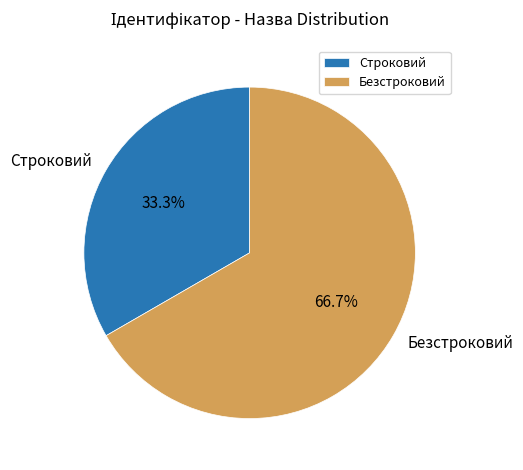

How many slices are in this pie chart?

2